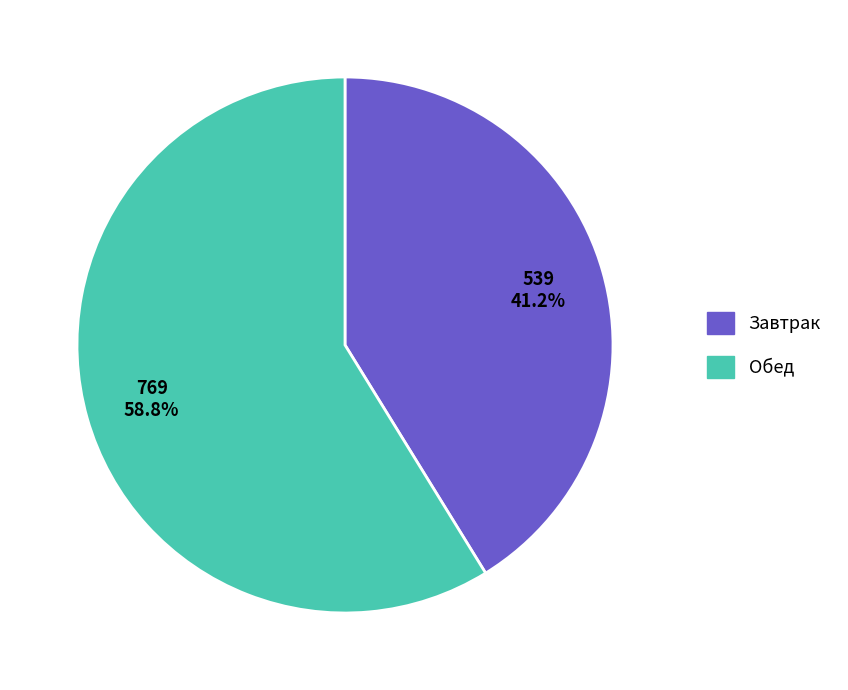

Which category has the biggest portion of the pie?

Обед